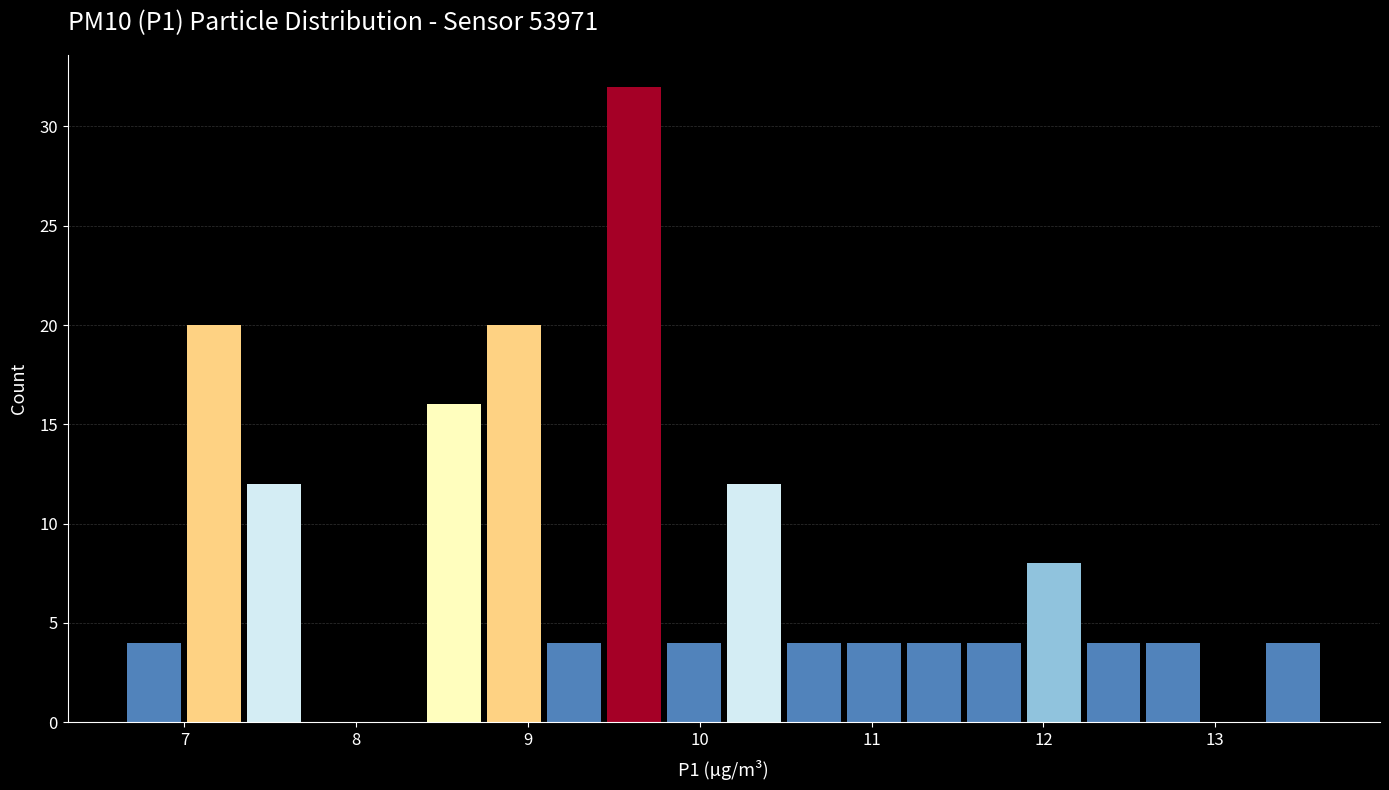

Read against the x-axis, roughly where is the centre of the tallest bar?

9.6